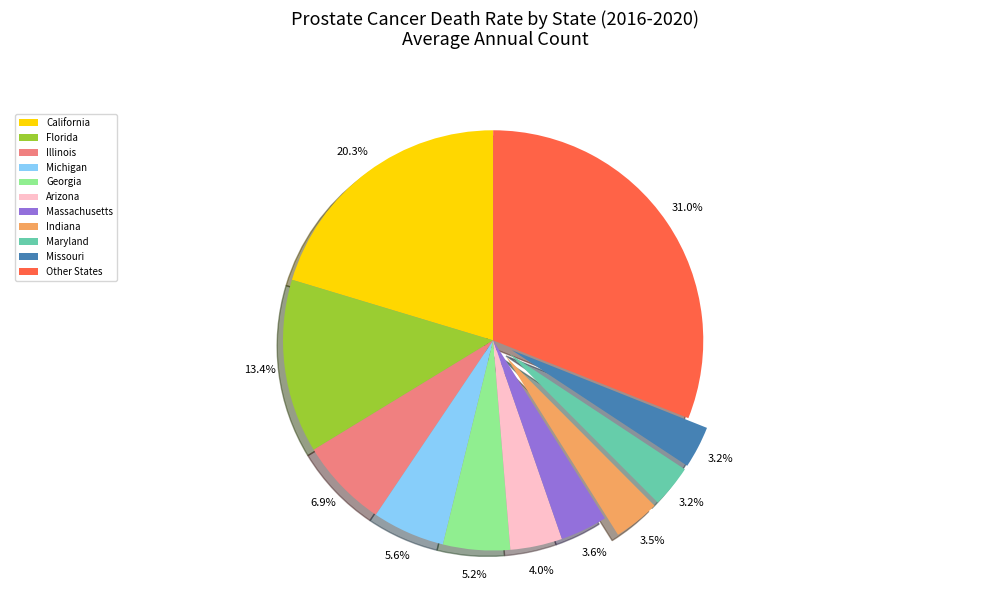

Does Michigan represent more than half of the total?

No